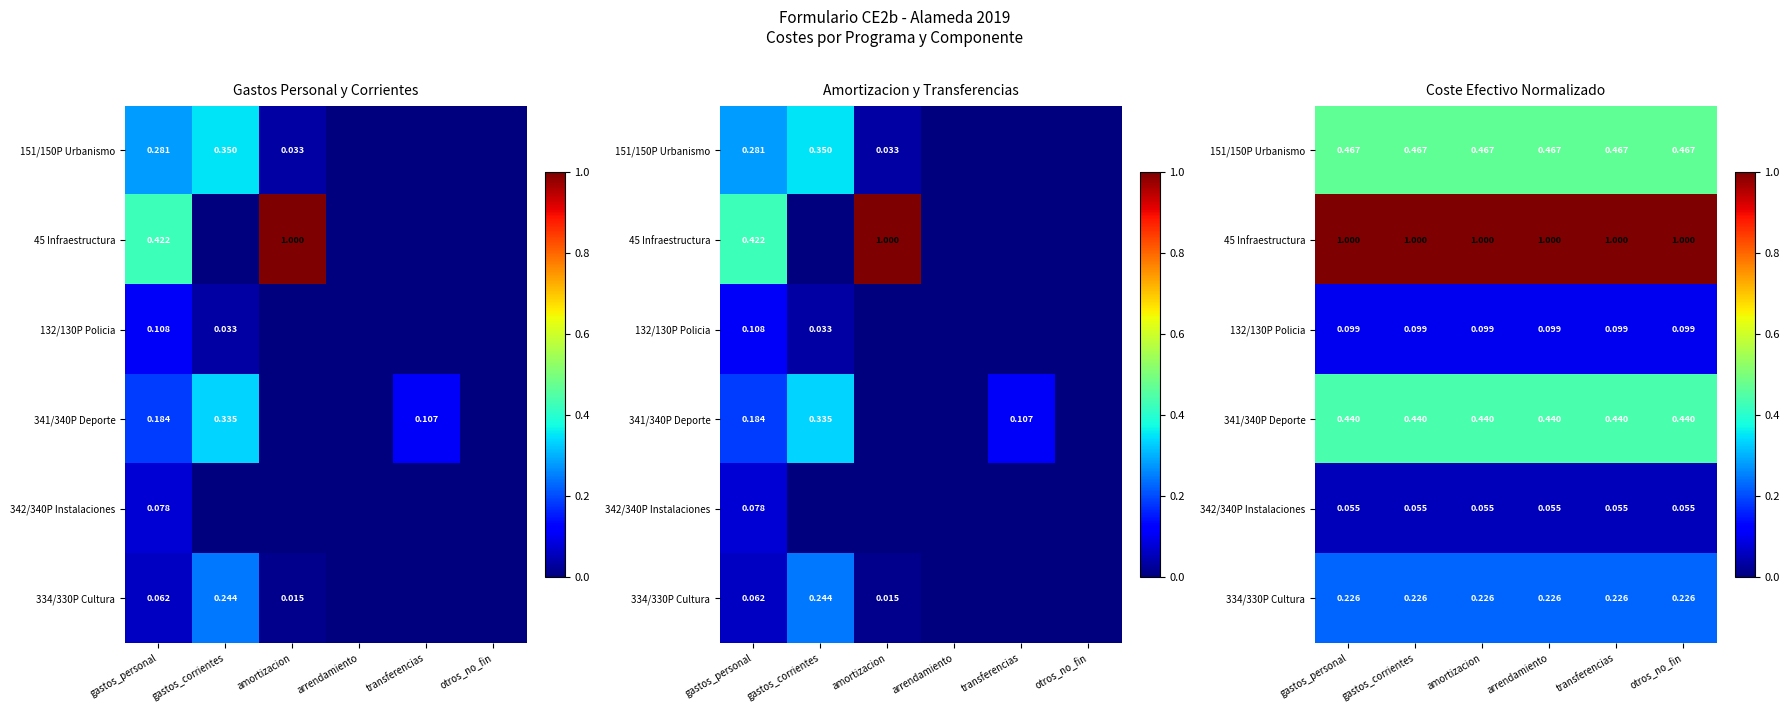

What is the average value of the 45 Infraestructura series?

1.0